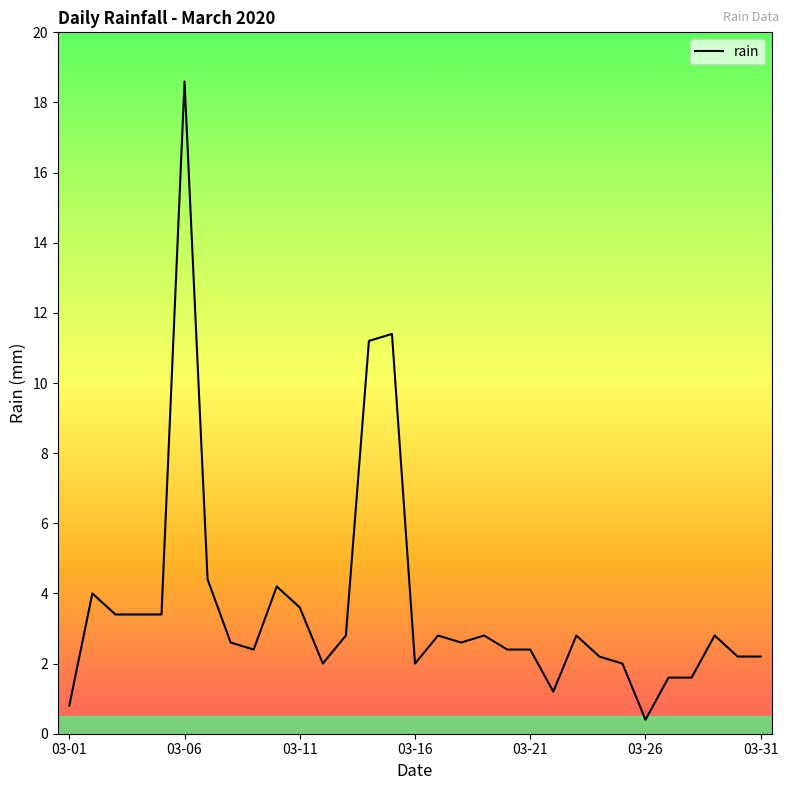

What is the difference between the maximum and minimum values?

18.2